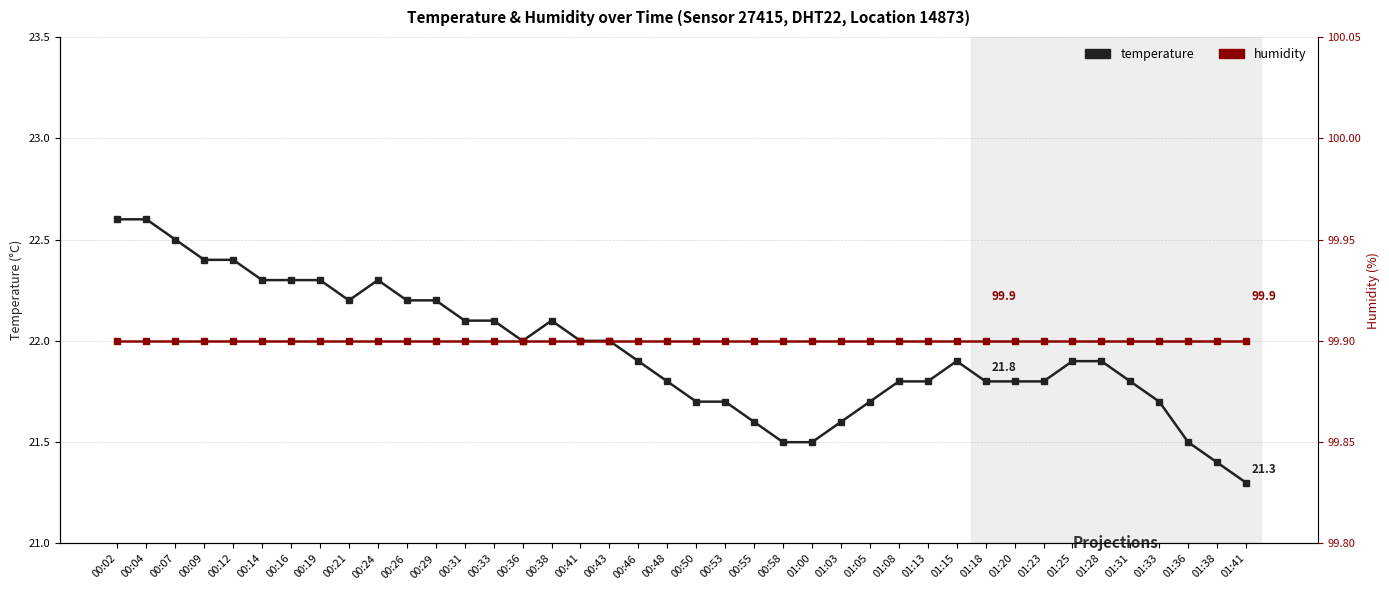

True or false: temperature and humidity intersect in this chart.

False